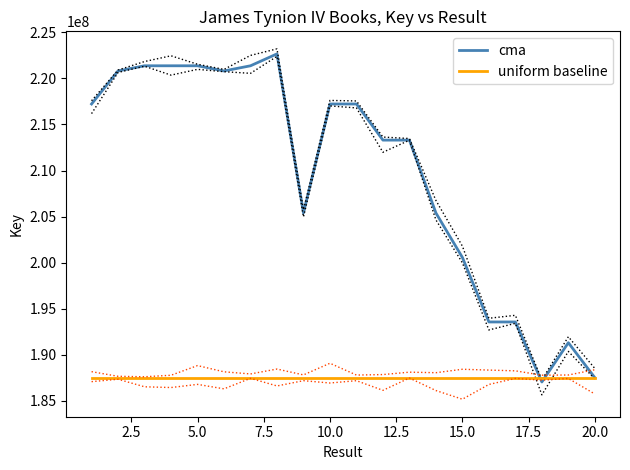

What is the greatest value displayed?

222666829